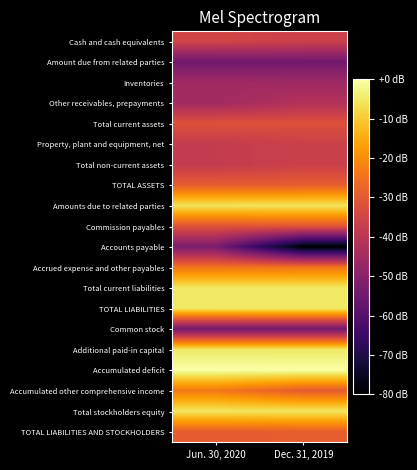

Between Jun. 30, 2020 and Dec. 31, 2019, which is larger?

Jun. 30, 2020